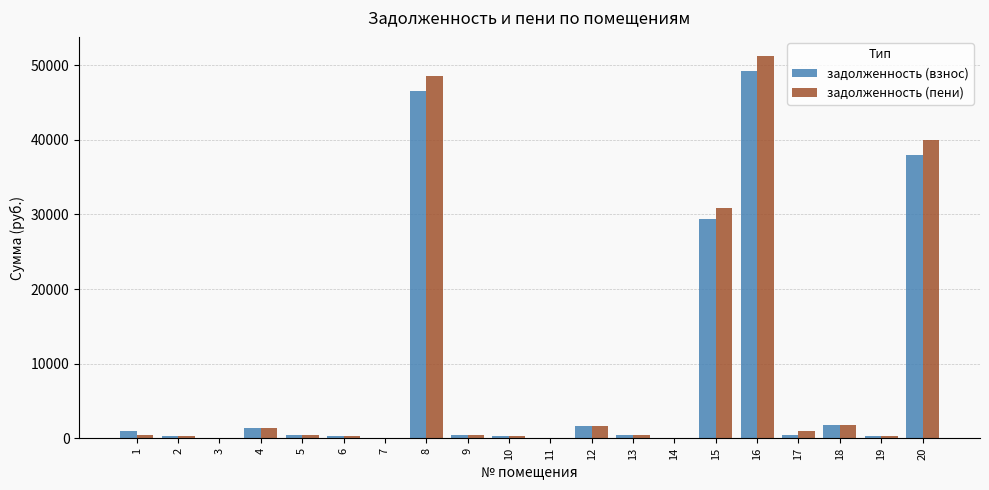

How many values in the задолженность (пени) series exceed 497?

10